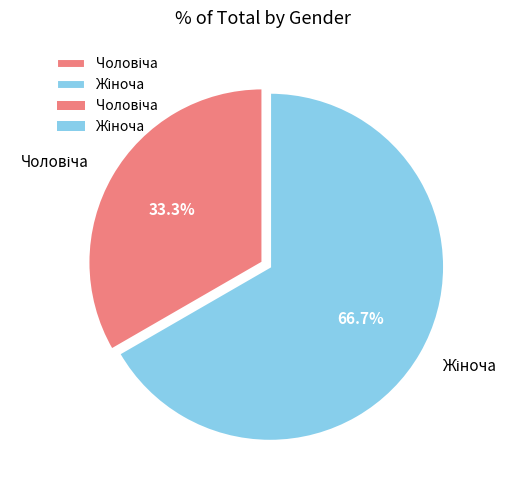

Is there any slice that represents more than half of the pie?

Yes